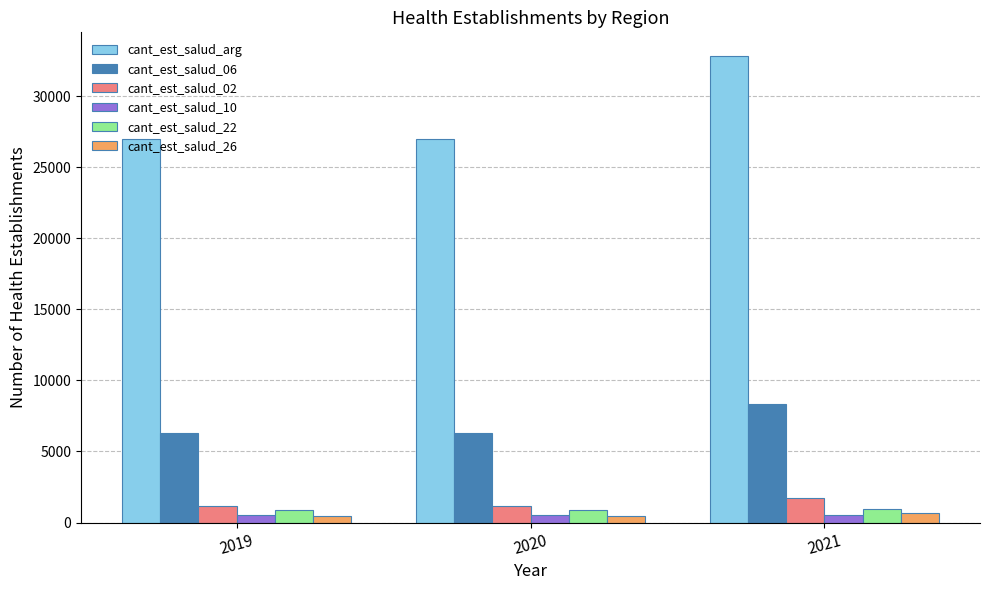

What is the sum of all cant_est_salud_06 values?

21001